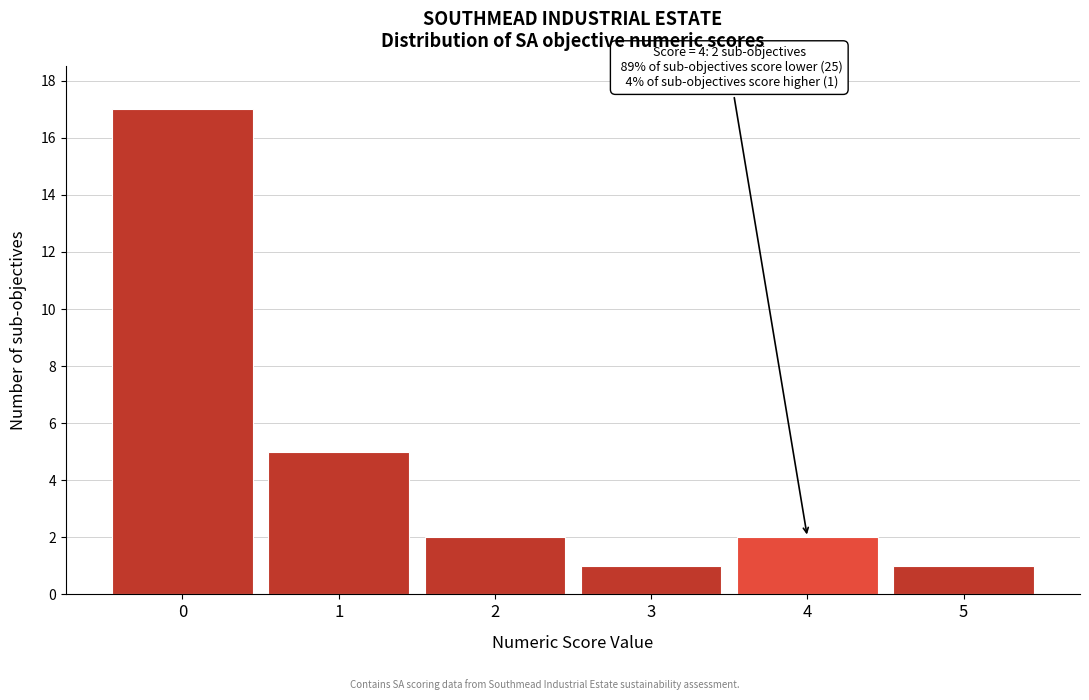

Reading right to left, extract all data points from this chart.

5=1	4=2	3=1	2=2	1=5	0=17